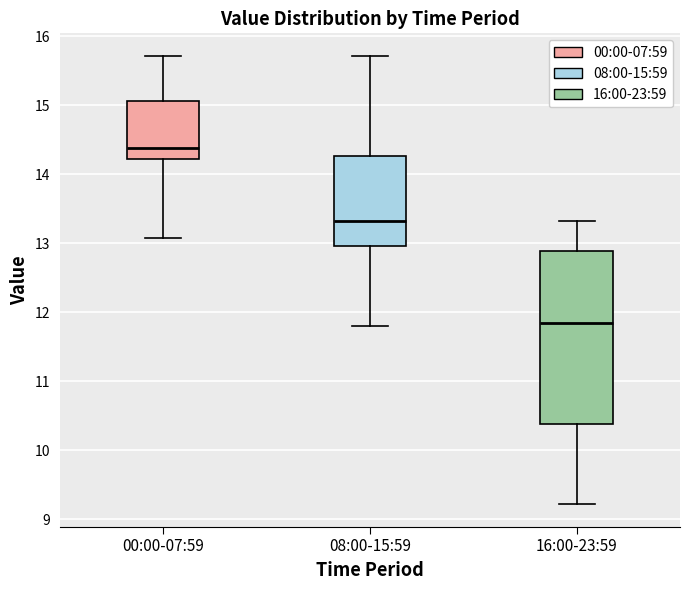

Where does the upper whisker of the box for 08:00-15:59 end on the y-axis? The values are not printed on the chart, so give them approximately, as read against the axis.

15.7